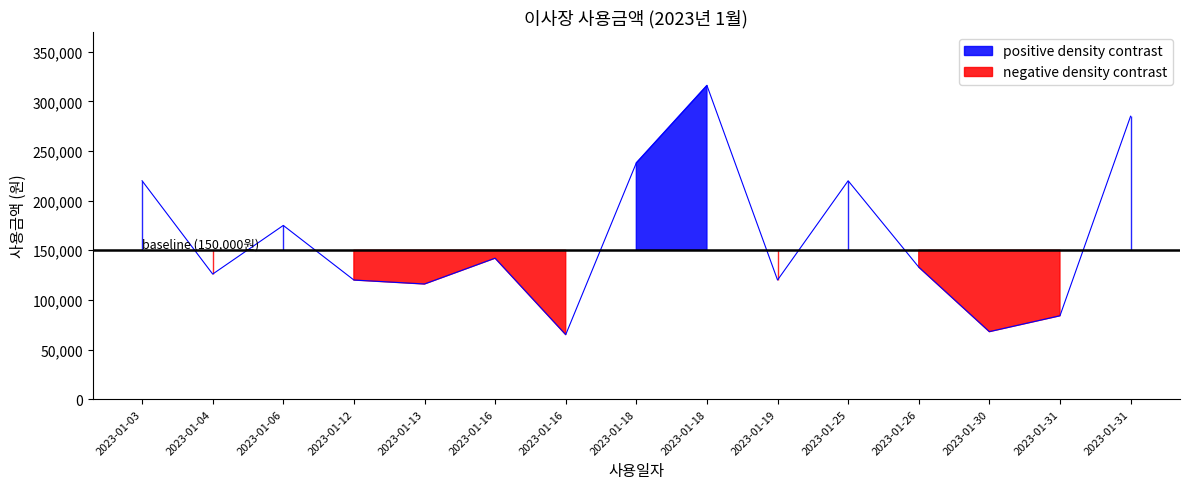

At which category does the data reach its first local peak?

2023-01-06